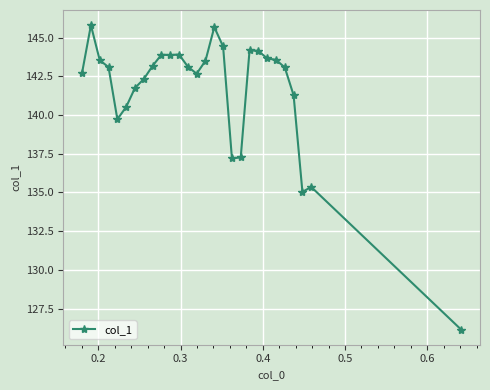

True or false: the data has more than 2 interior local peaks.

True